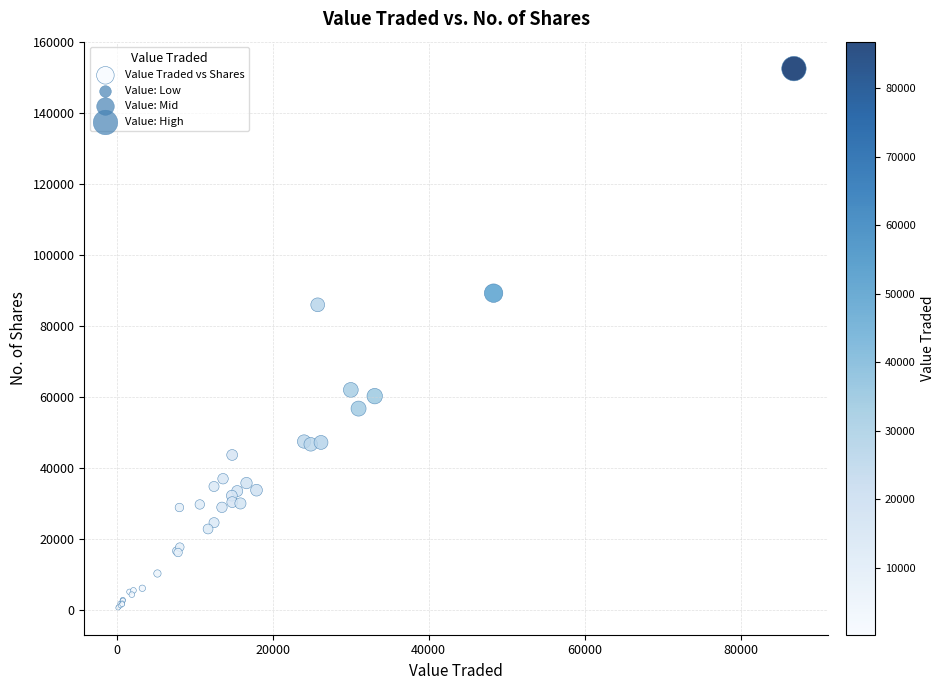

What Y value in the scatter plot is closest to 76475?

85880